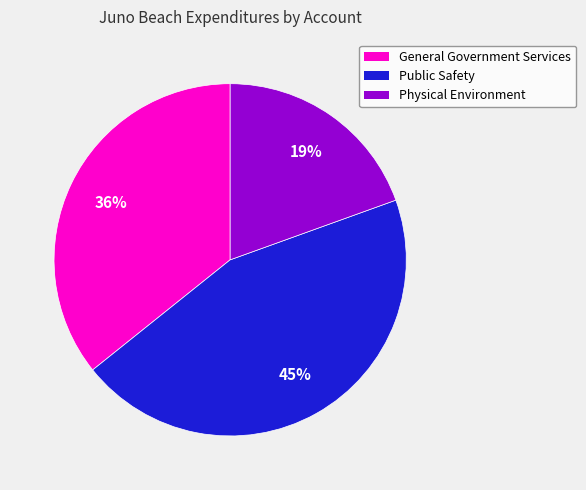

Is there a majority slice in this chart?

No